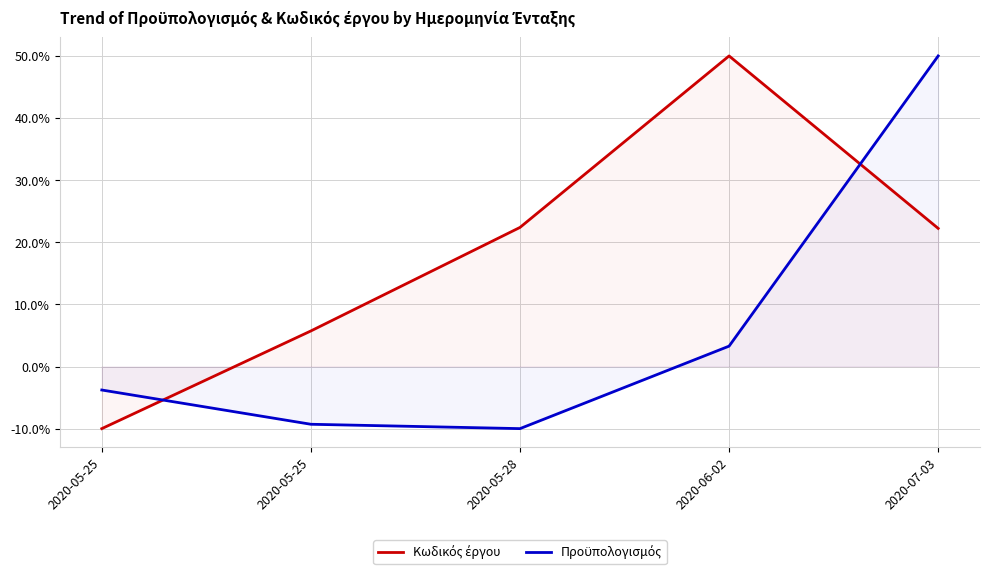

What is the average value of the Προϋπολογισμός series?

6.0